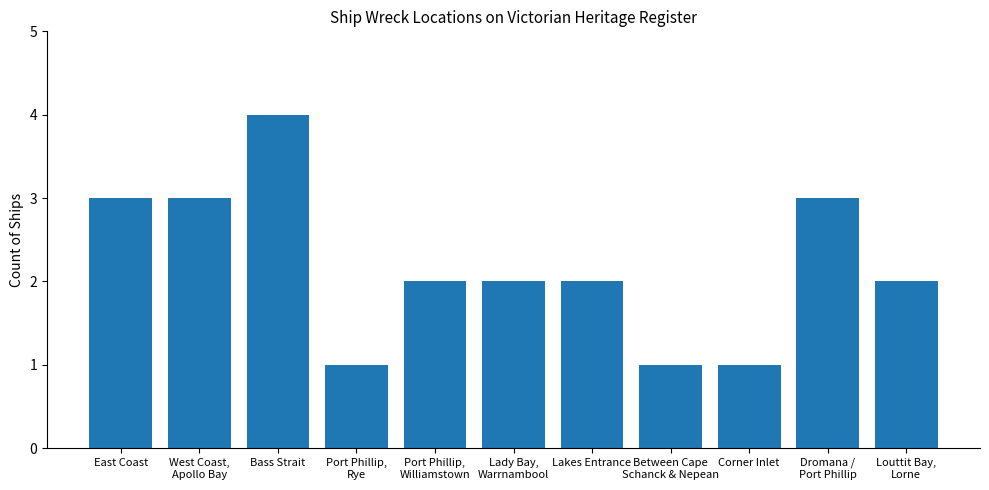

Which category has the highest value across all series?

Bass Strait